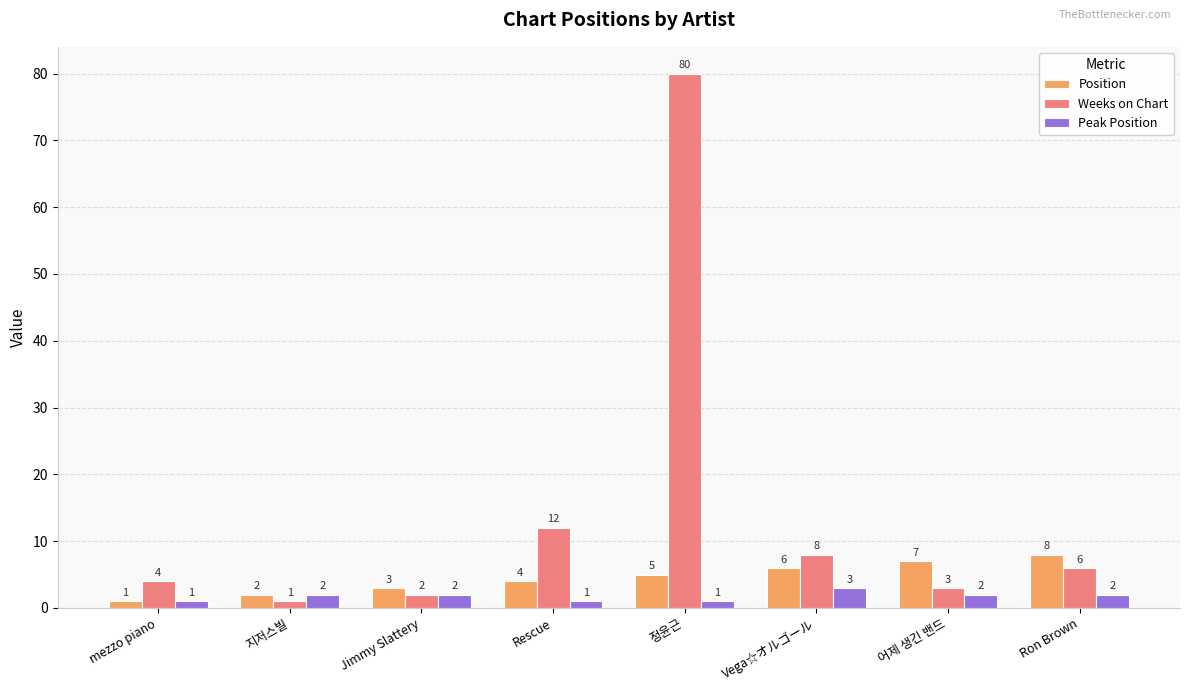

Between 정윤근 and Vega☆オルゴール, which series saw the biggest shift?

Weeks on Chart